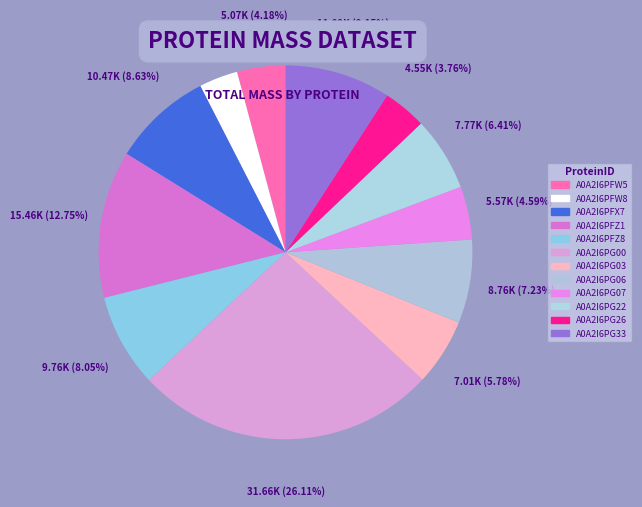

The A0A2I6PG26 slice represents 4% of the pie. True or false?

True